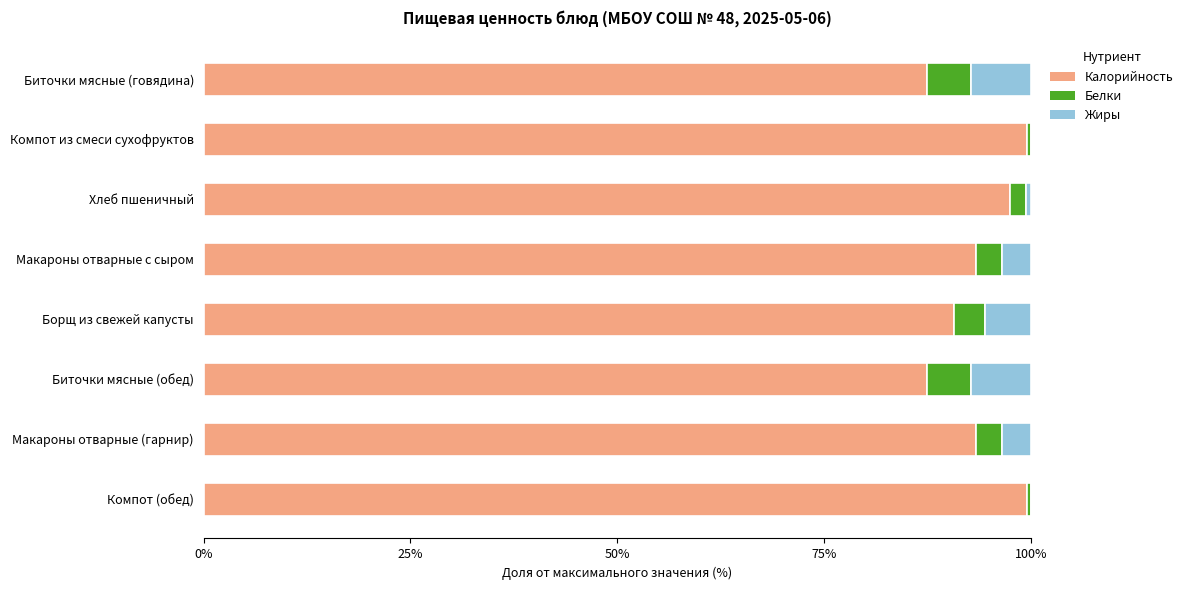

What is the sum of all Калорийность values?

749.1